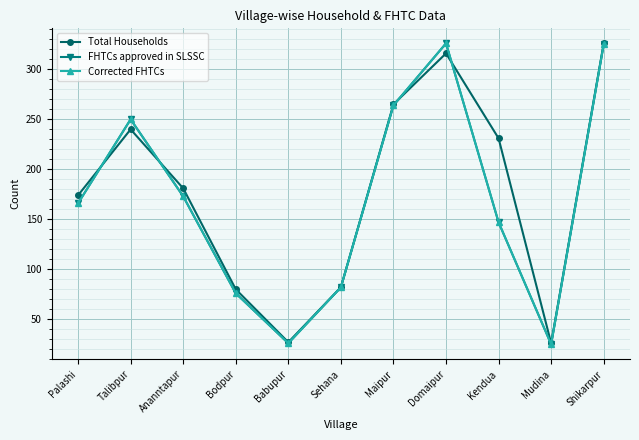

True or false: FHTCs approved in SLSSC and Corrected FHTCs cross at least once.

False